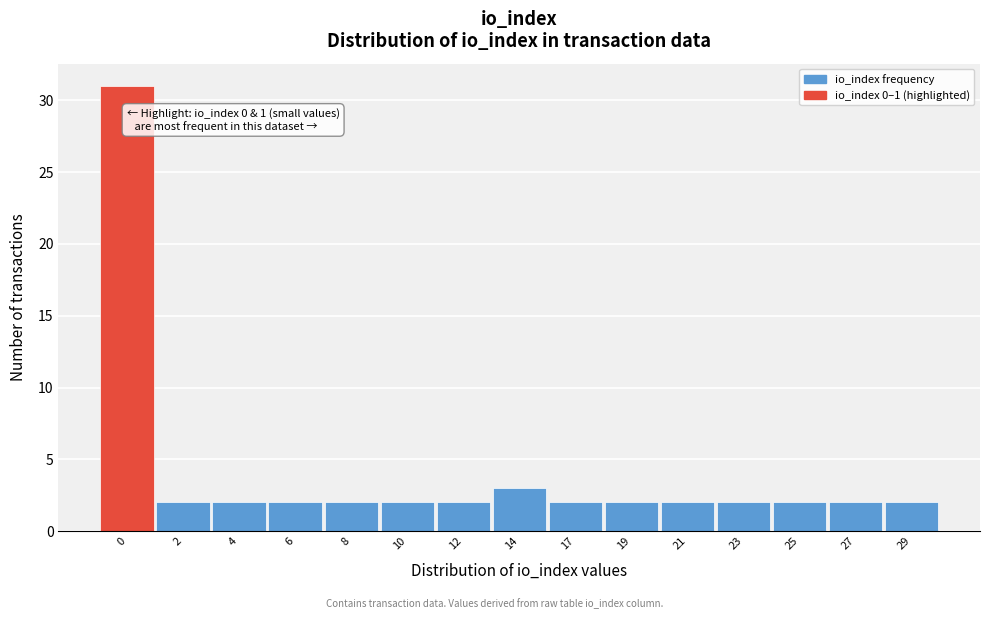

Reading left to right, what are all the values shown in this chart?

0=31	2=2	4=2	6=2	8=2	10=2	12=2	14=3	17=2	19=2	21=2	23=2	25=2	27=2	29=2